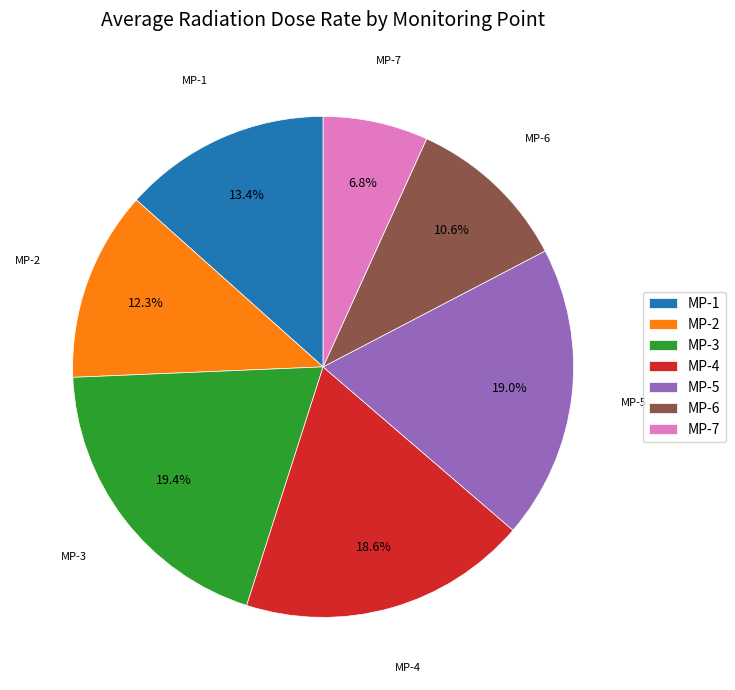

What percentage is the MP-5 slice, to the nearest percent?

19%